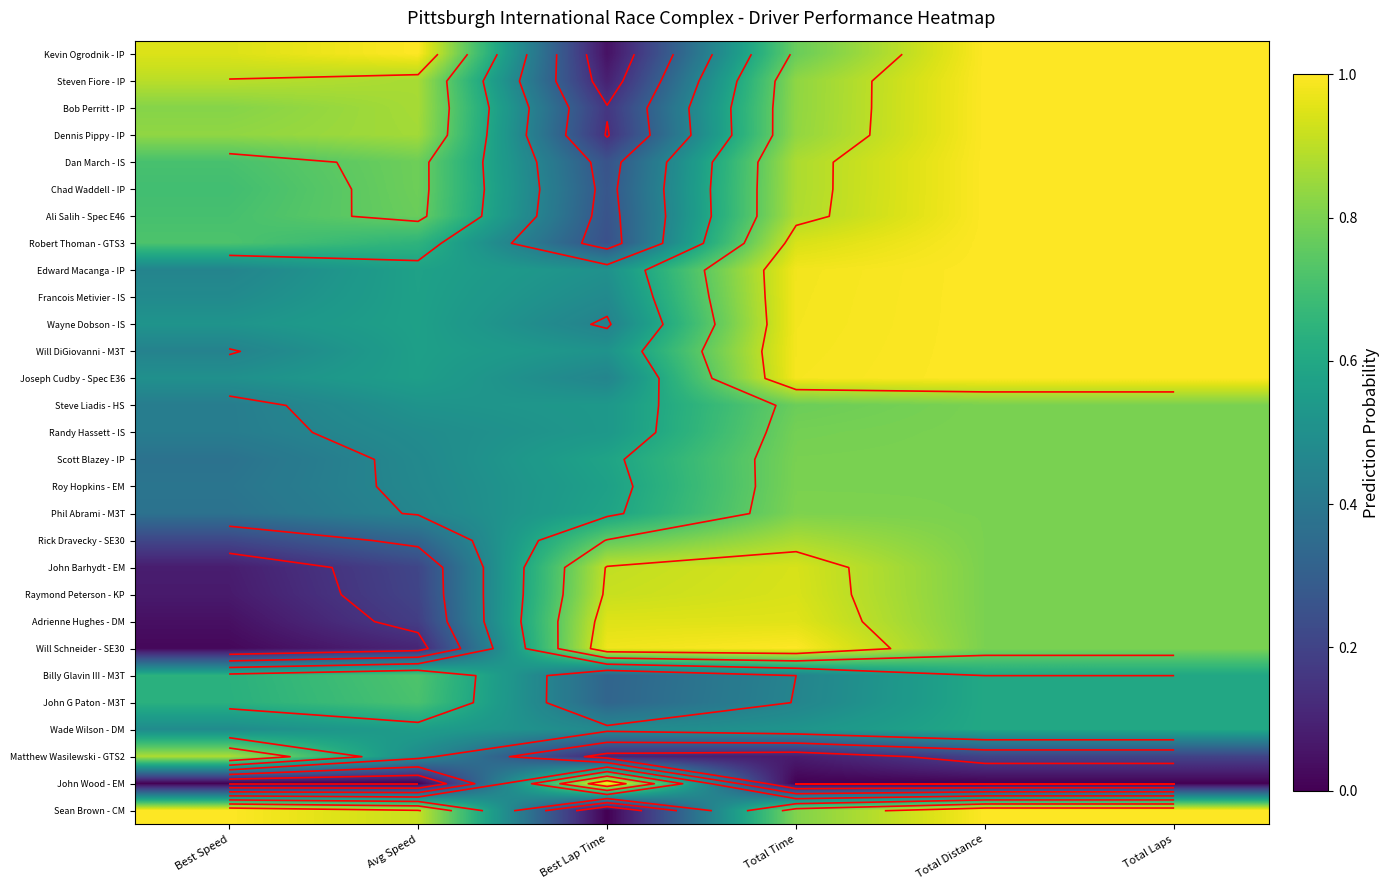

Is the value of Phil Abrami - M3T at Best Speed greater than the value of Robert Thoman - GTS3 at Total Time?

No